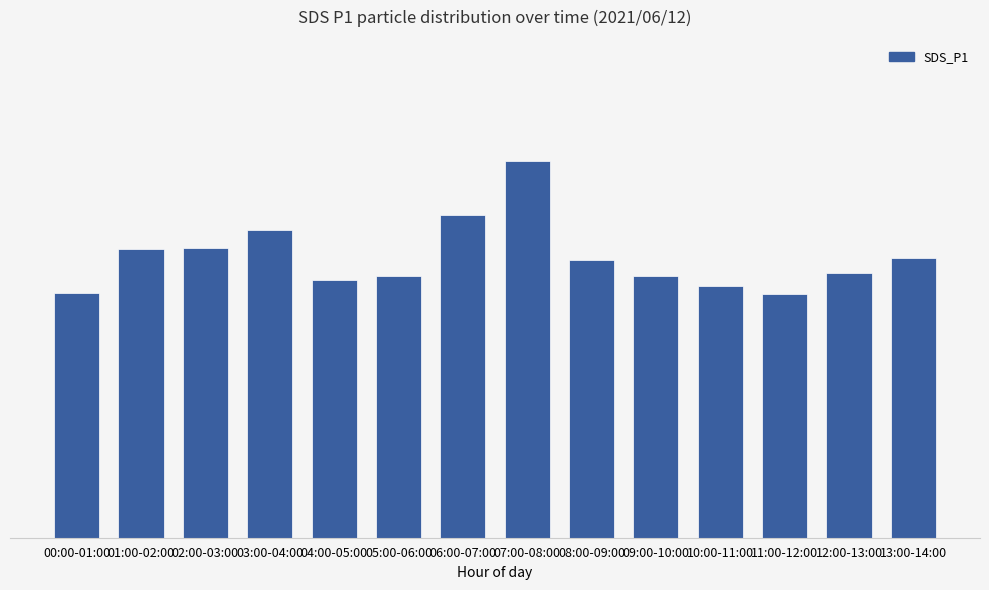

What is the minimum value shown in the chart?

9.8